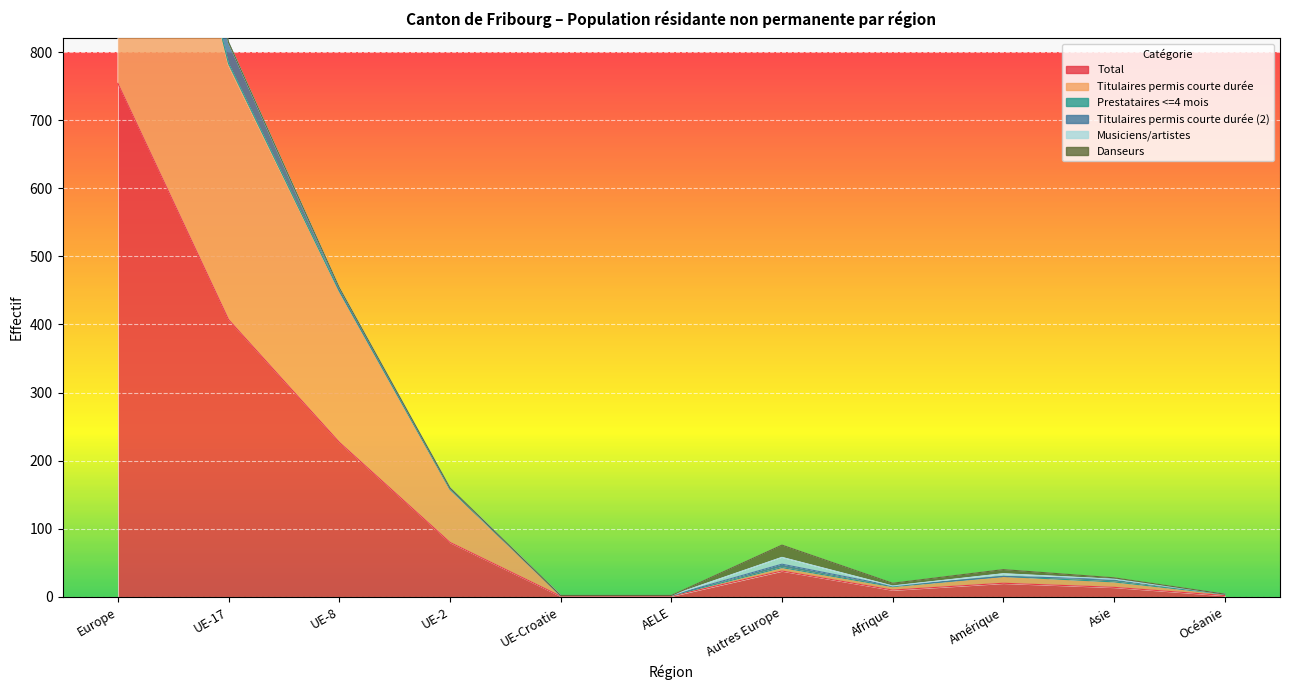

What is the label of the 7th point from the left?

Autres Europe